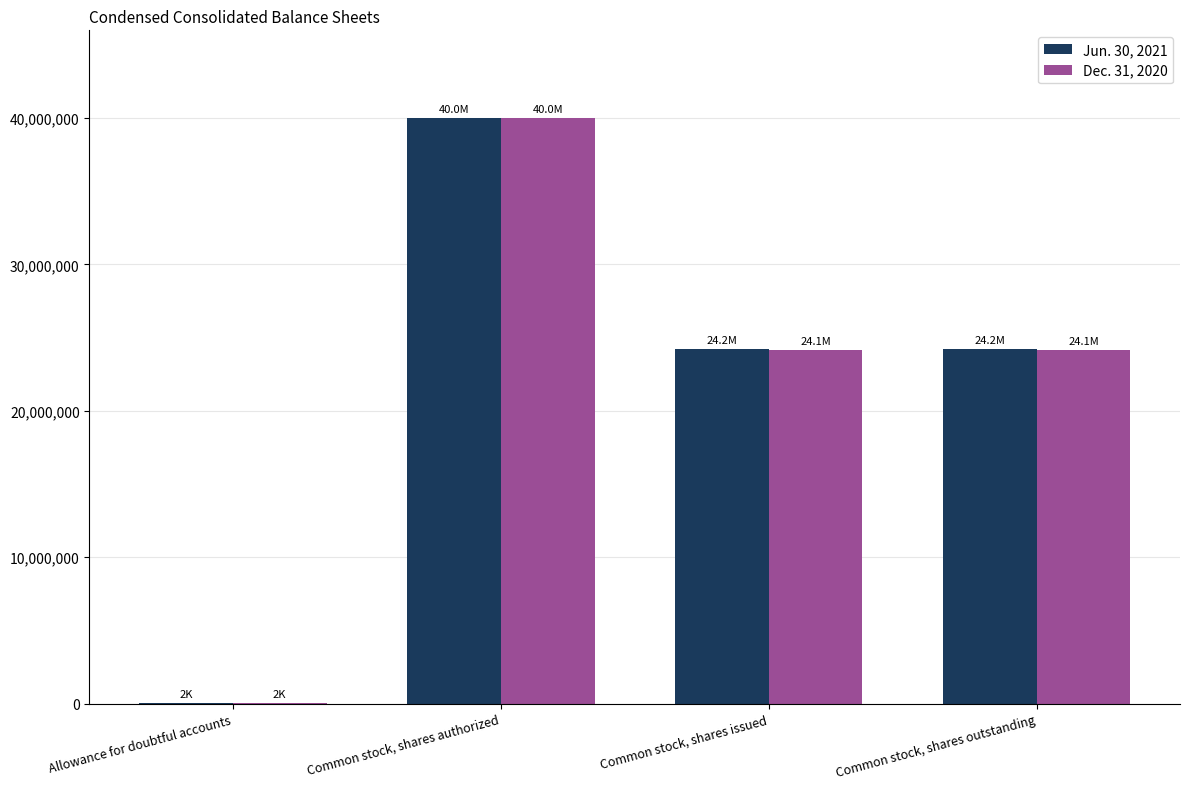

Is the value of Dec. 31, 2020 at Allowance for doubtful accounts greater than the value of Jun. 30, 2021 at Common stock, shares issued?

No